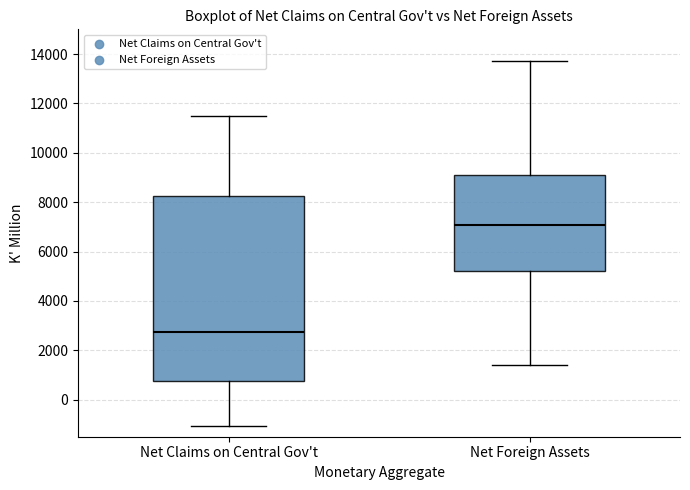

Where does the median line of the box for Net Claims on Central Gov't sit on the y-axis? The values are not printed on the chart, so give them approximately, as read against the axis.

2800